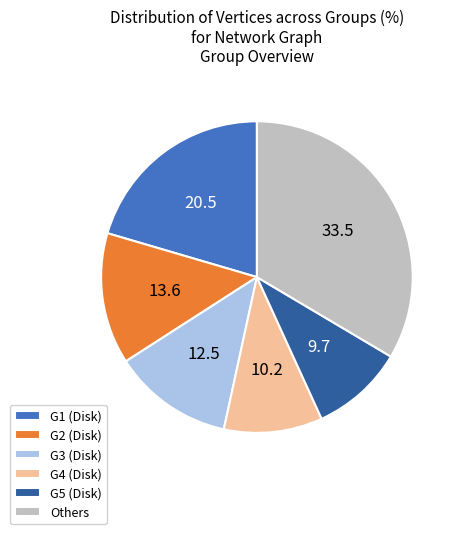

Between G1 (Disk) and G5 (Disk), which is larger?

G1 (Disk)